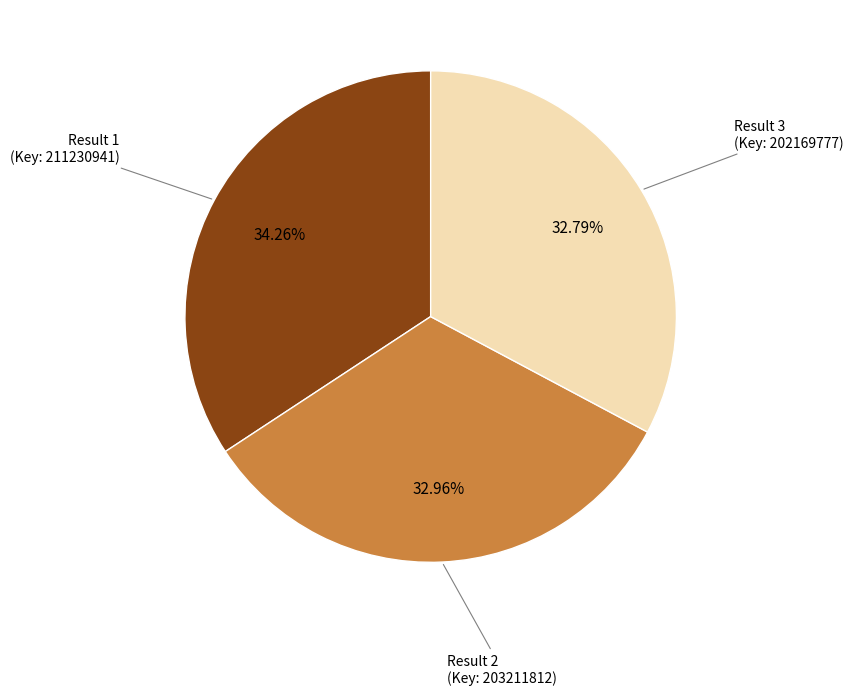

Between Result 1 (Key: 211230941) and Result 3 (Key: 202169777), which is larger?

Result 1 (Key: 211230941)